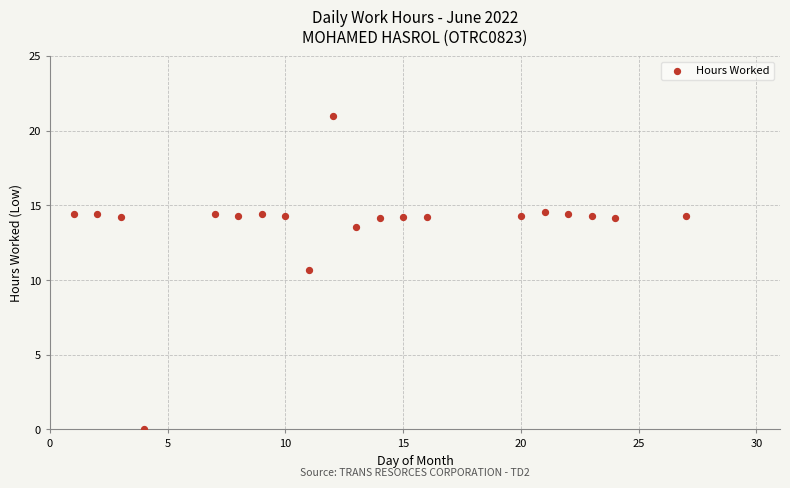

What Y value in the scatter plot is closest to 10?

10.7